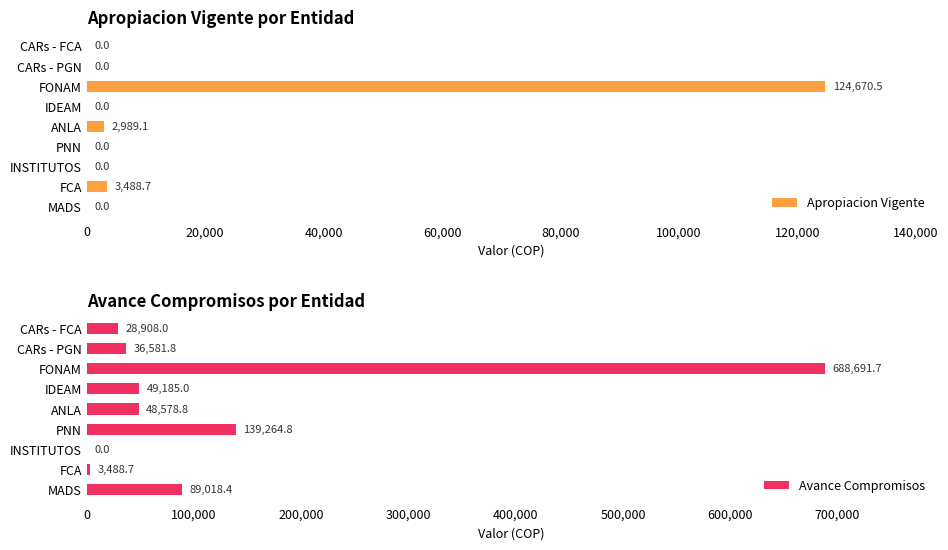

Reading left to right, transcribe all the data shown in this chart.

Apropiacion Vigente: 0.0	3488.7	0.0	0.0	2989.1	0.0	124670.5	0.0	0.0
Avance Compromisos: 89018.4	3488.7	0.0	139264.8	48578.8	49185.0	688691.7	36581.8	28908.0